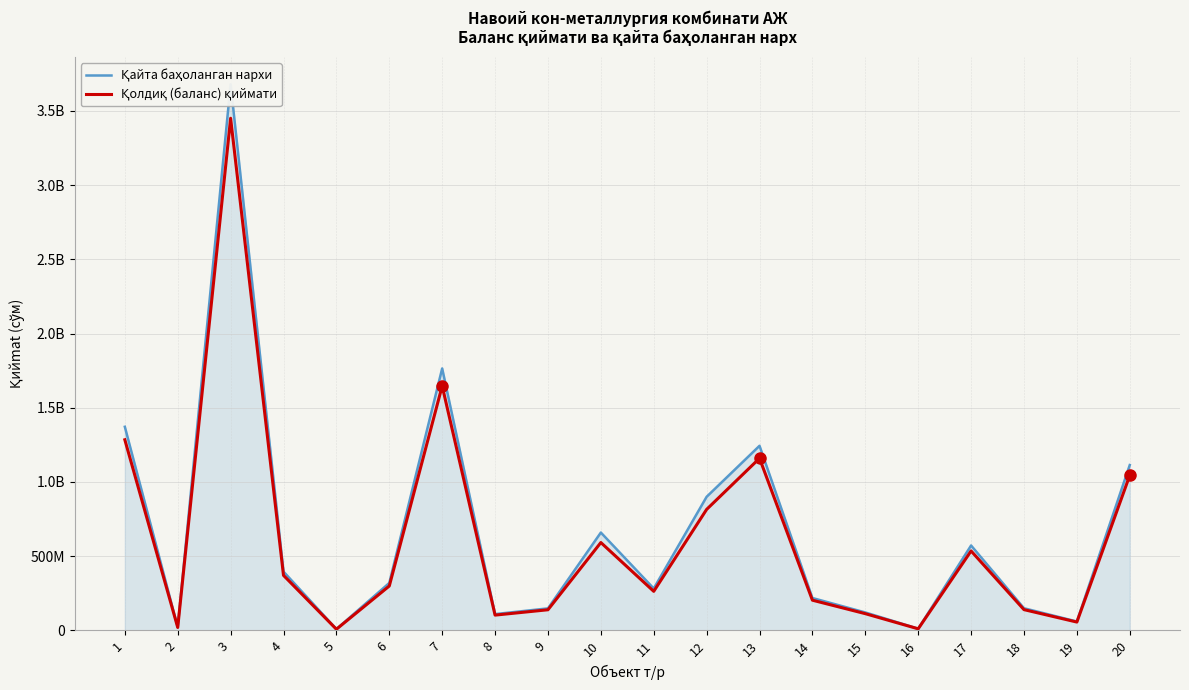

What is the smallest value displayed?

8082380.7